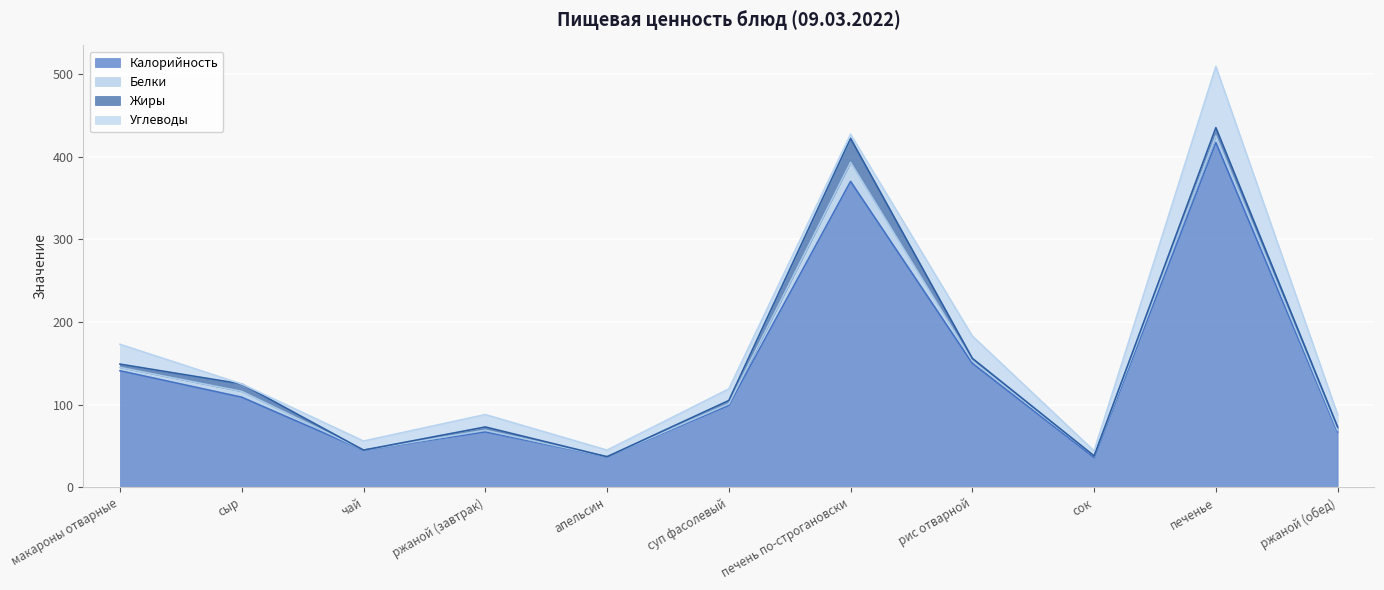

How many interior local valleys does the Белки series have?

3